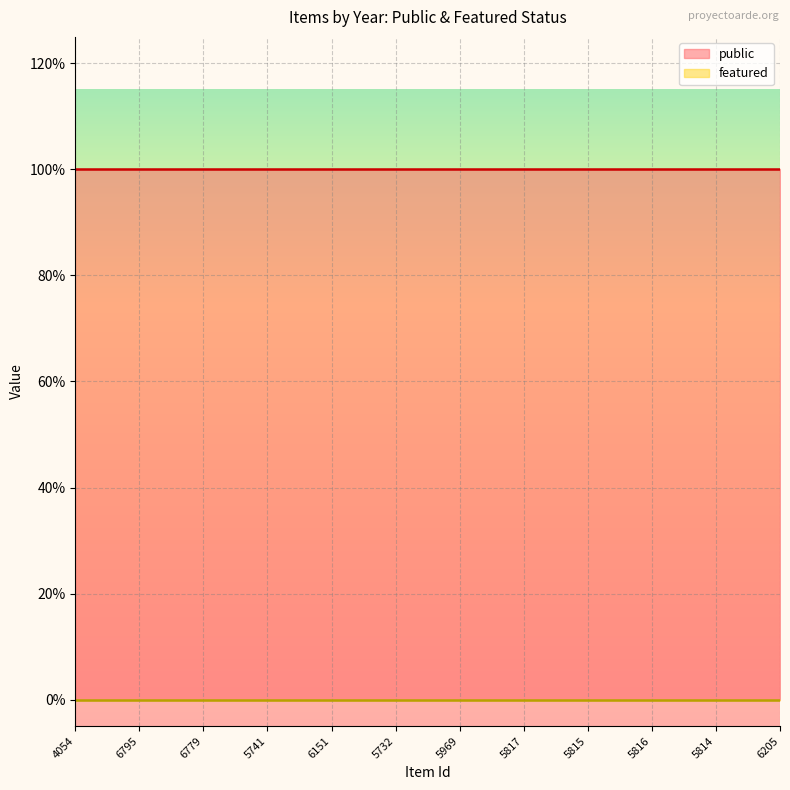

What is the minimum value for public?

1